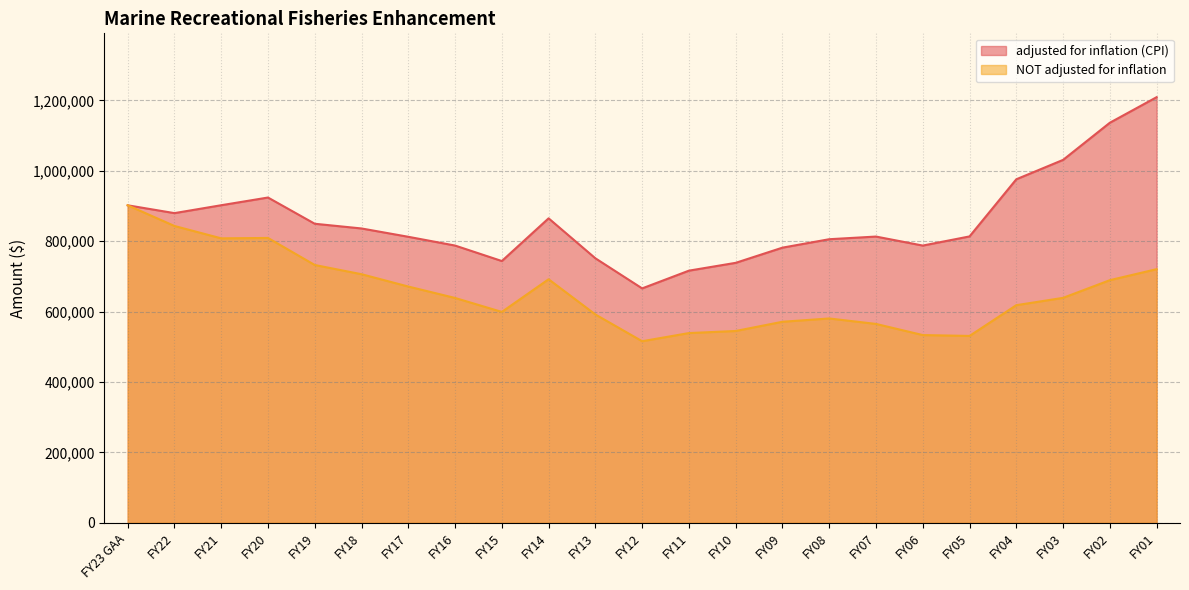

True or false: NOT adjusted for inflation and adjusted for inflation (CPI) cross at least once.

False